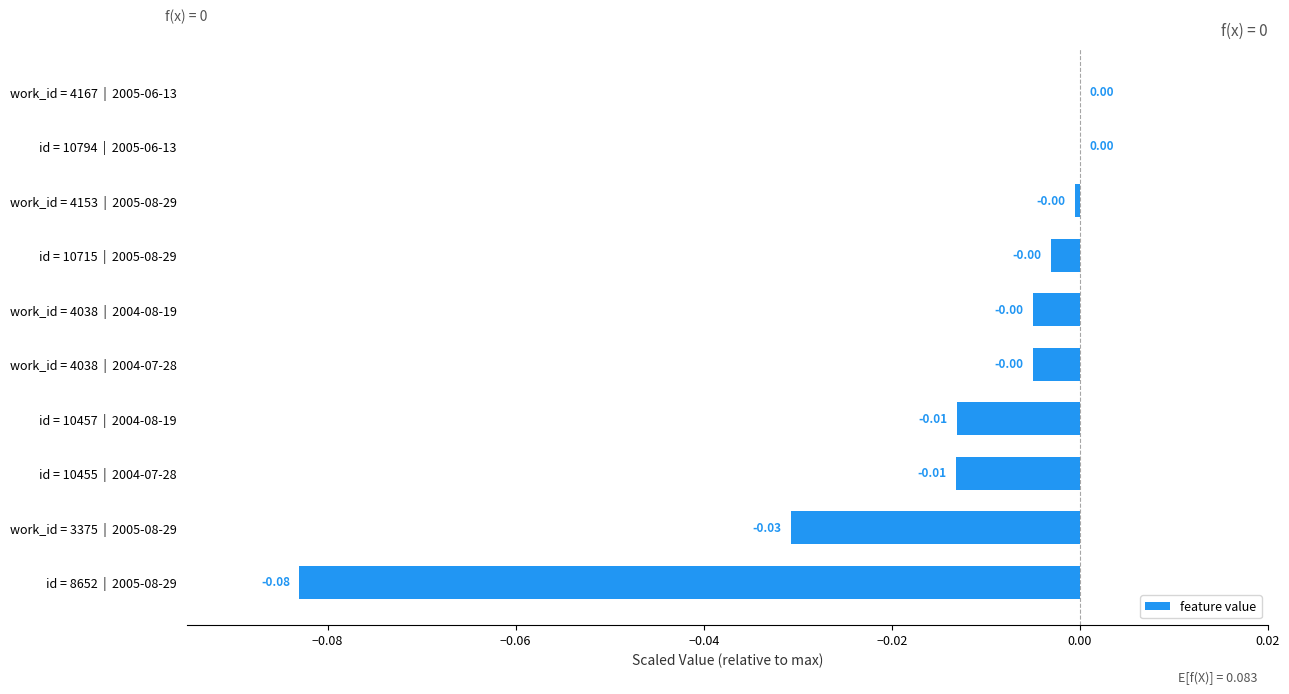

Which has a higher value, id = 10455  |  2004-07-28 or id = 10715  |  2005-08-29?

id = 10715  |  2005-08-29